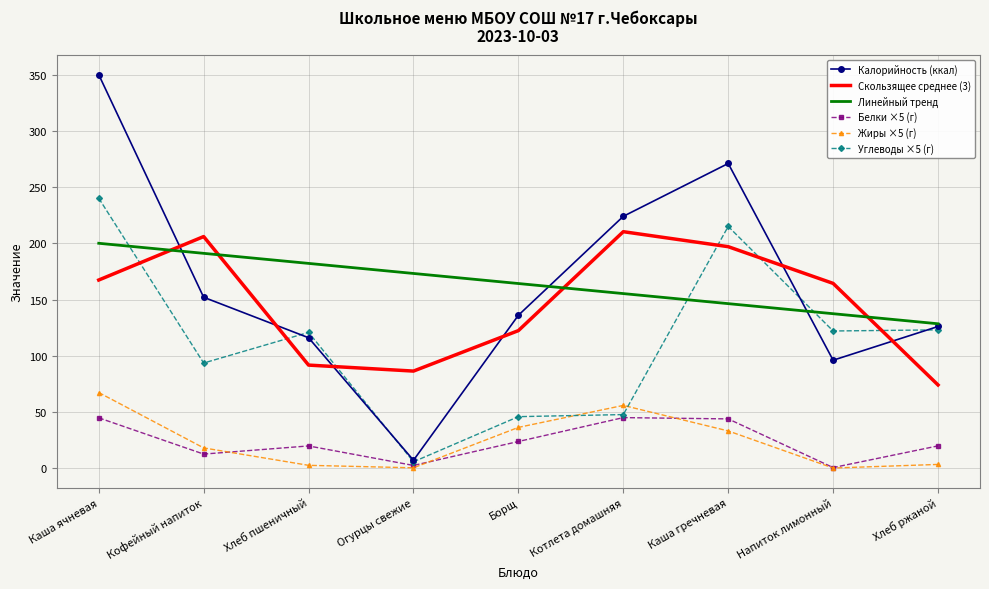

What position from the right is Хлеб пшеничный?

7